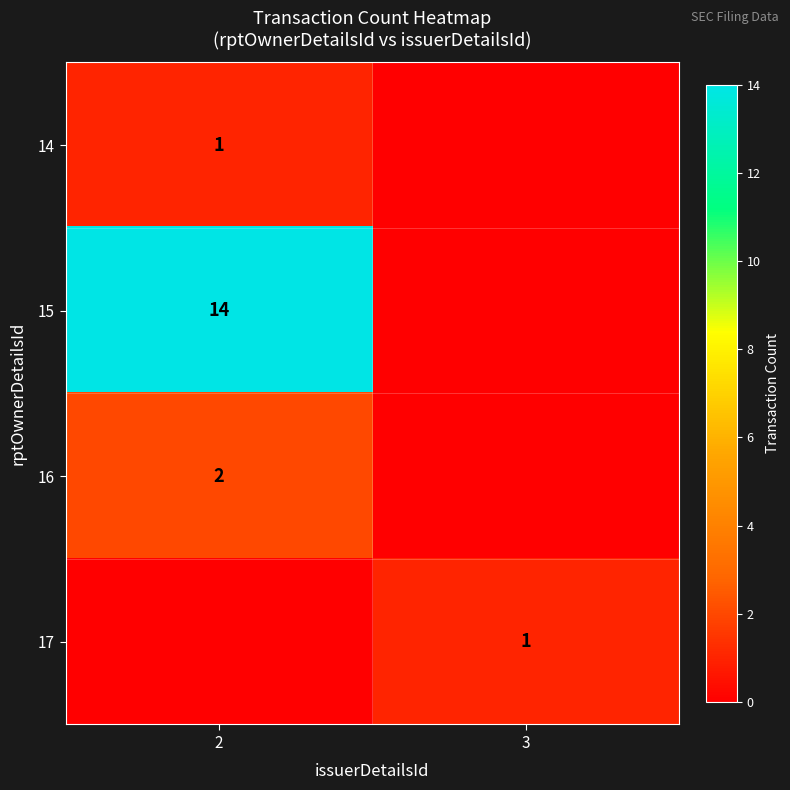

Is the value of 14 at 2 greater than the value of 15 at 2?

No